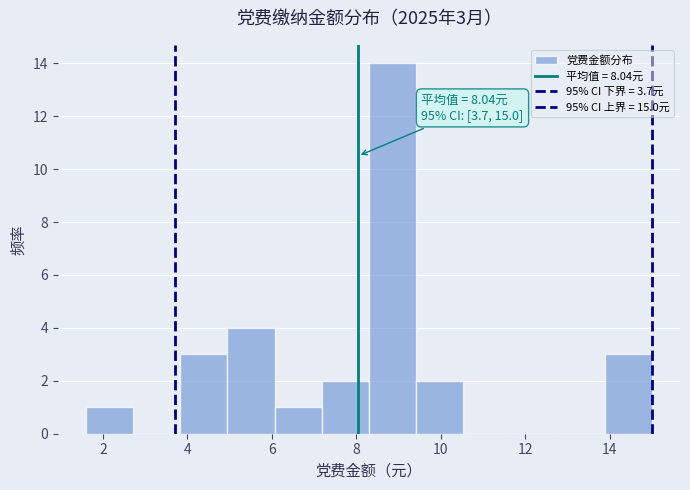

Over which range of the x-axis is the bar tallest?

8.4 to 9.4